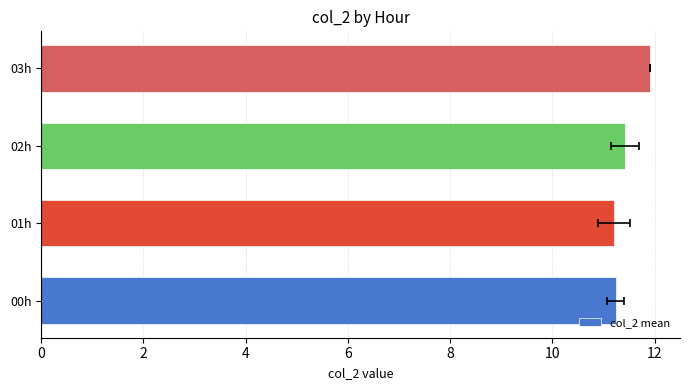

Count the values in the range 11 to 12.

4